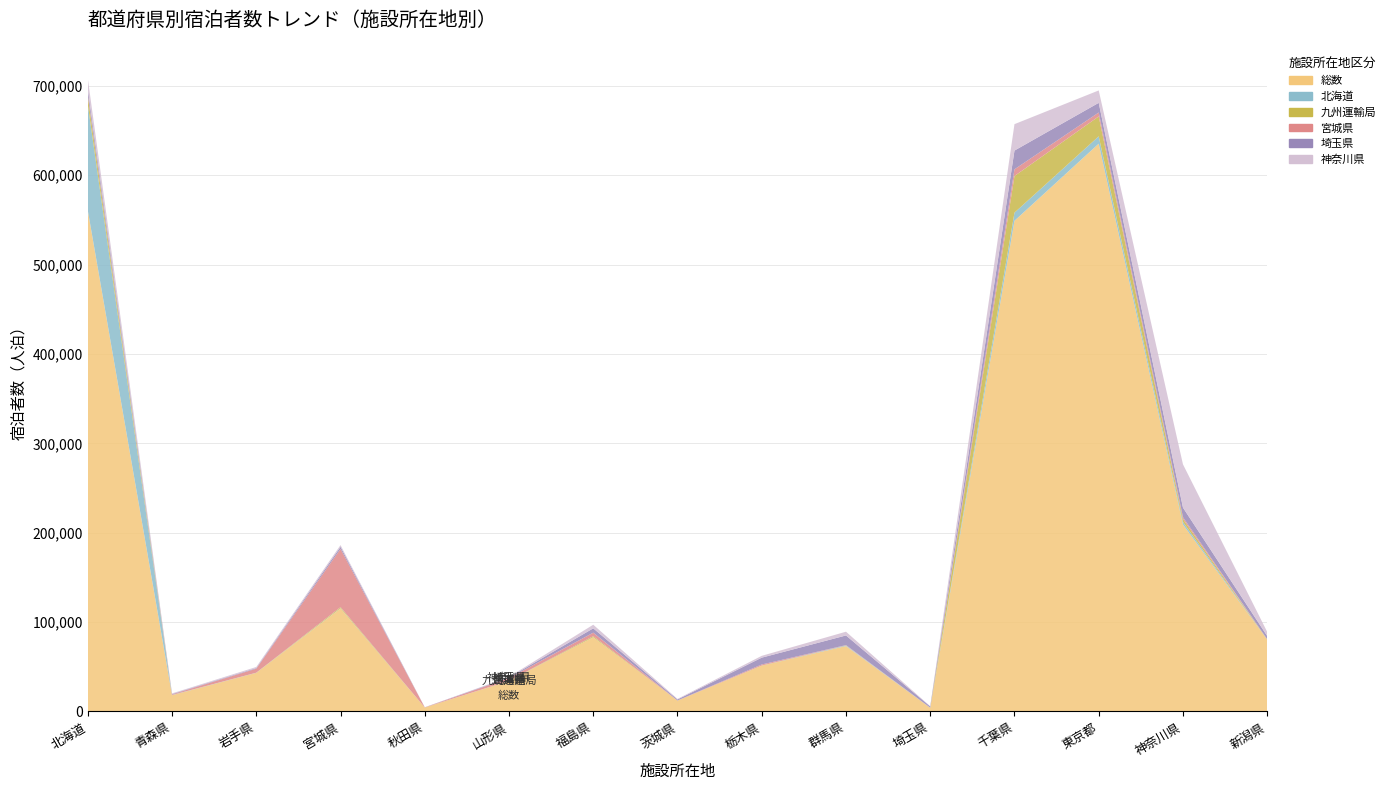

Reading left to right, list all the values displayed in this chart.

総数: 北海道=560630	青森県=18185	岩手県=43210	宮城県=115283	秋田県=4399	山形県=34202	福島県=83011	茨城県=12177	栃木県=51220	群馬県=73177	埼玉県=4025	千葉県=548965	東京都=635222	神奈川県=209239	新潟県=80236
北海道: 北海道=118259	青森県=225	岩手県=125	宮城県=240	秋田県=34	山形県=88	福島県=69	茨城県=5	栃木県=63	群馬県=646	埼玉県=68	千葉県=9109	東京都=8256	神奈川県=2754	新潟県=41
九州運輸局: 北海道=9296	青森県=34	岩手県=51	宮城県=1194	秋田県=1	山形県=12	福島県=1131	茨城県=6	栃木県=143	群馬県=136	埼玉県=85	千葉県=40993	東京都=22279	神奈川県=3396	新潟県=234
宮城県: 北海道=1906	青森県=665	岩手県=4484	宮城県=65161	秋田県=171	山形県=2987	福島県=3941	茨城県=63	栃木県=1132	群馬県=290	埼玉県=62	千葉県=7486	東京都=4370	神奈川県=2001	新潟県=232
埼玉県: 北海道=6242	青森県=495	岩手県=680	宮城県=2326	秋田県=65	山形県=753	福島県=4854	茨城県=1183	栃木県=7651	群馬県=10795	埼玉県=1400	千葉県=20992	東京都=10823	神奈川県=10680	新潟県=3690
神奈川県: 北海道=11855	青森県=625	岩手県=1238	宮城県=1943	秋田県=55	山形県=624	福島県=4048	茨城県=617	栃木県=2042	群馬県=4194	埼玉県=225	千葉県=29549	東京都=13863	神奈川県=48427	新潟県=4574